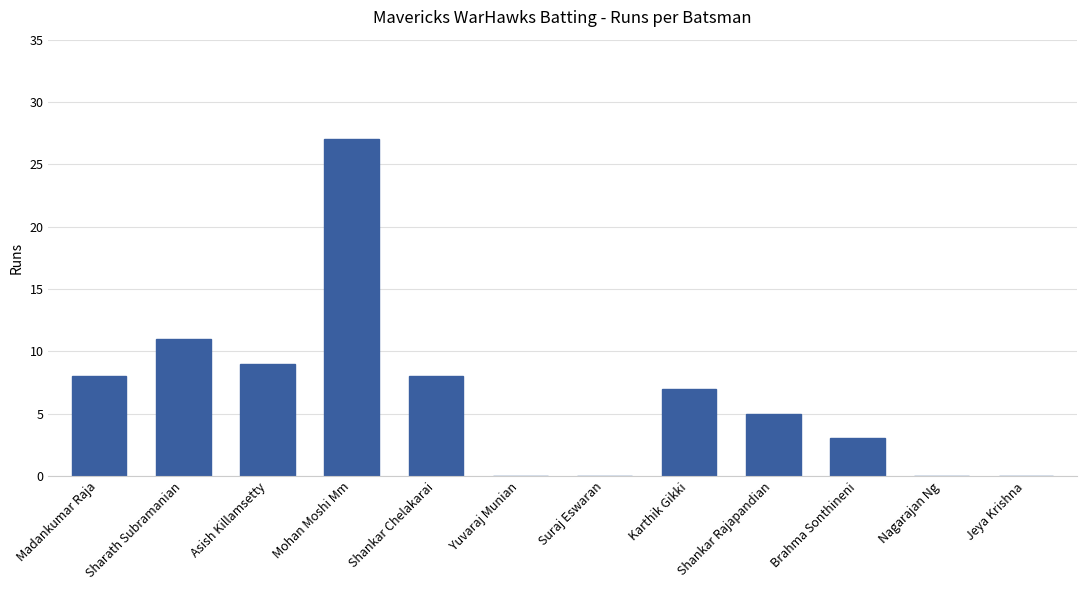

The chart shows a value of 3 at Shankar Chelakarai. True or false?

False